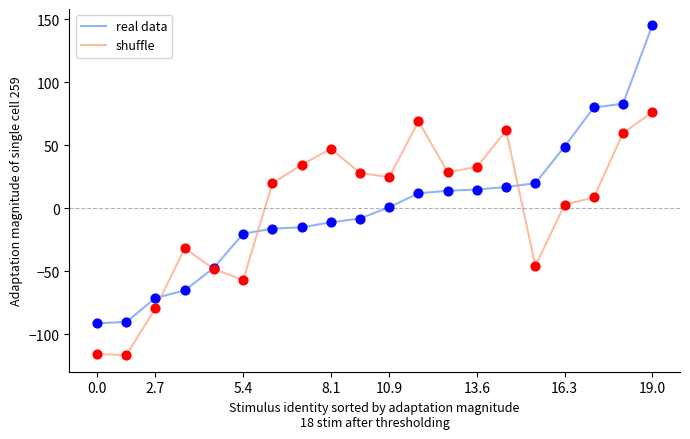

Rank the series by their maximum value, from lowest to highest.

shuffle, real data